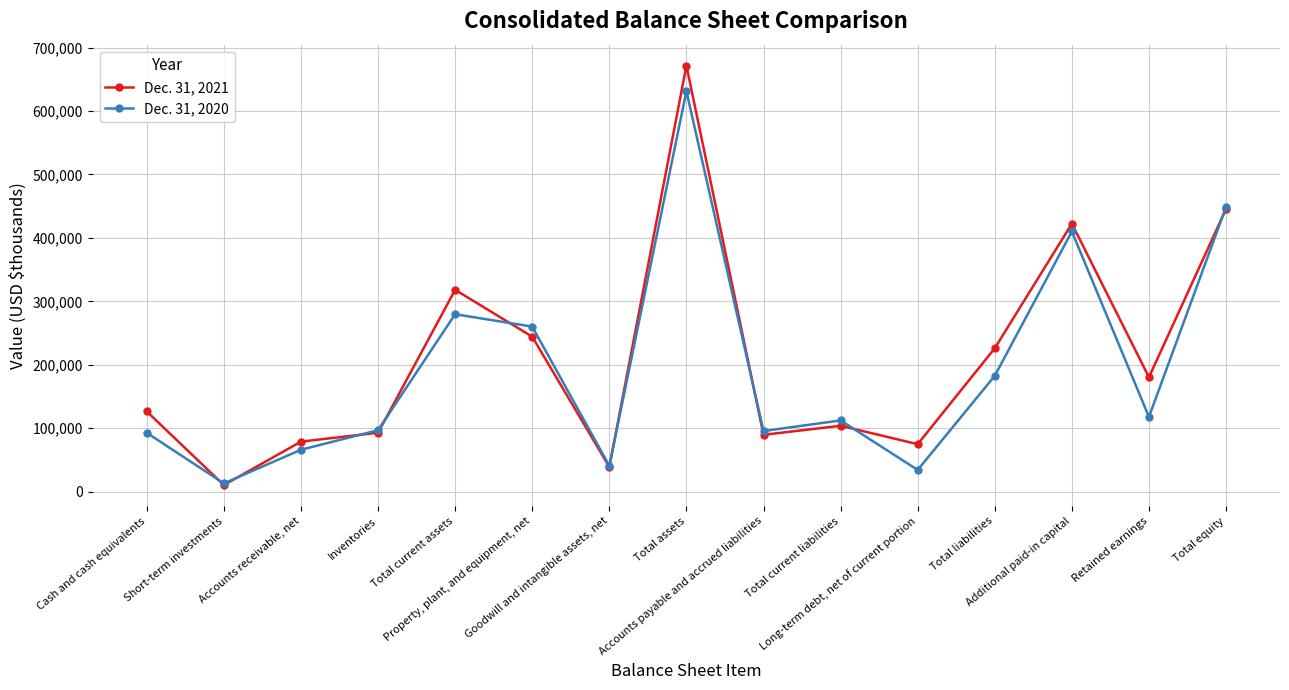

What is the maximum value shown in the chart?

671529